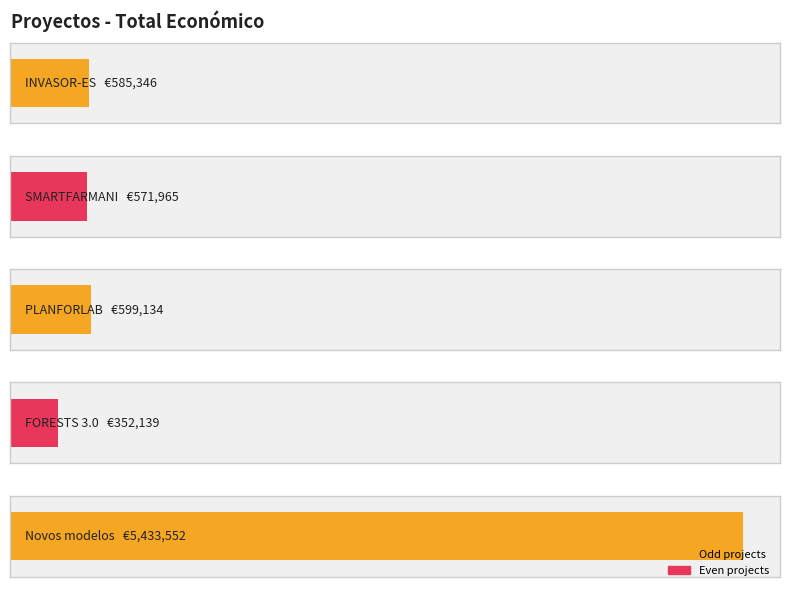

Approximately how many times larger is the value at SMARTFARMANI compared to INVASOR-ES?

1.0